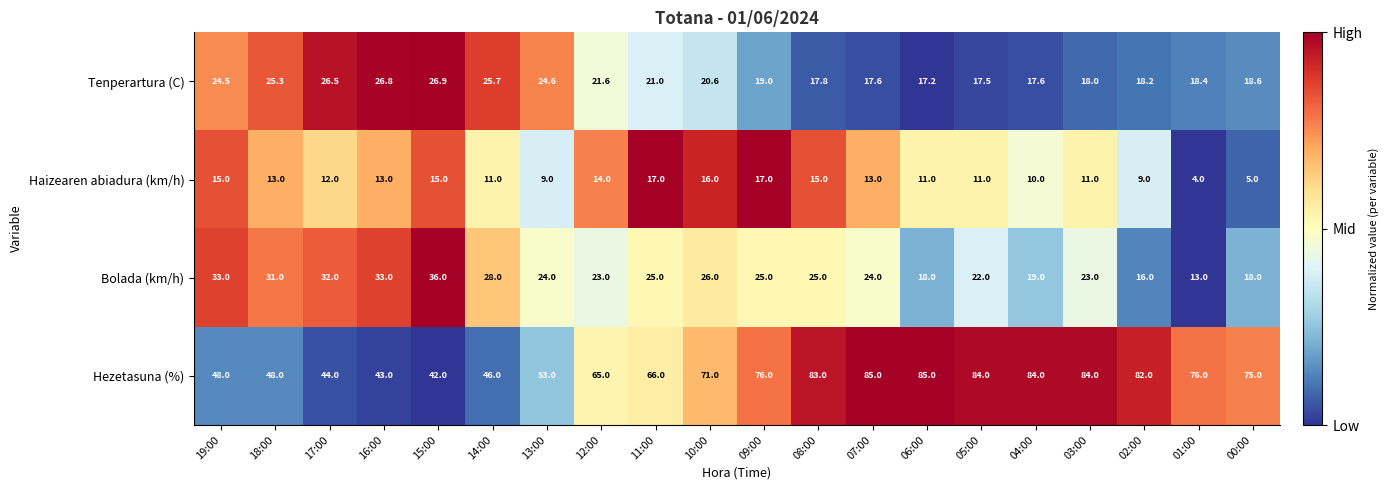

Rank the series at 12:00 from lowest to highest value.

Haizearen abiadura (km/h), Tenperartura (C), Bolada (km/h), Hezetasuna (%)